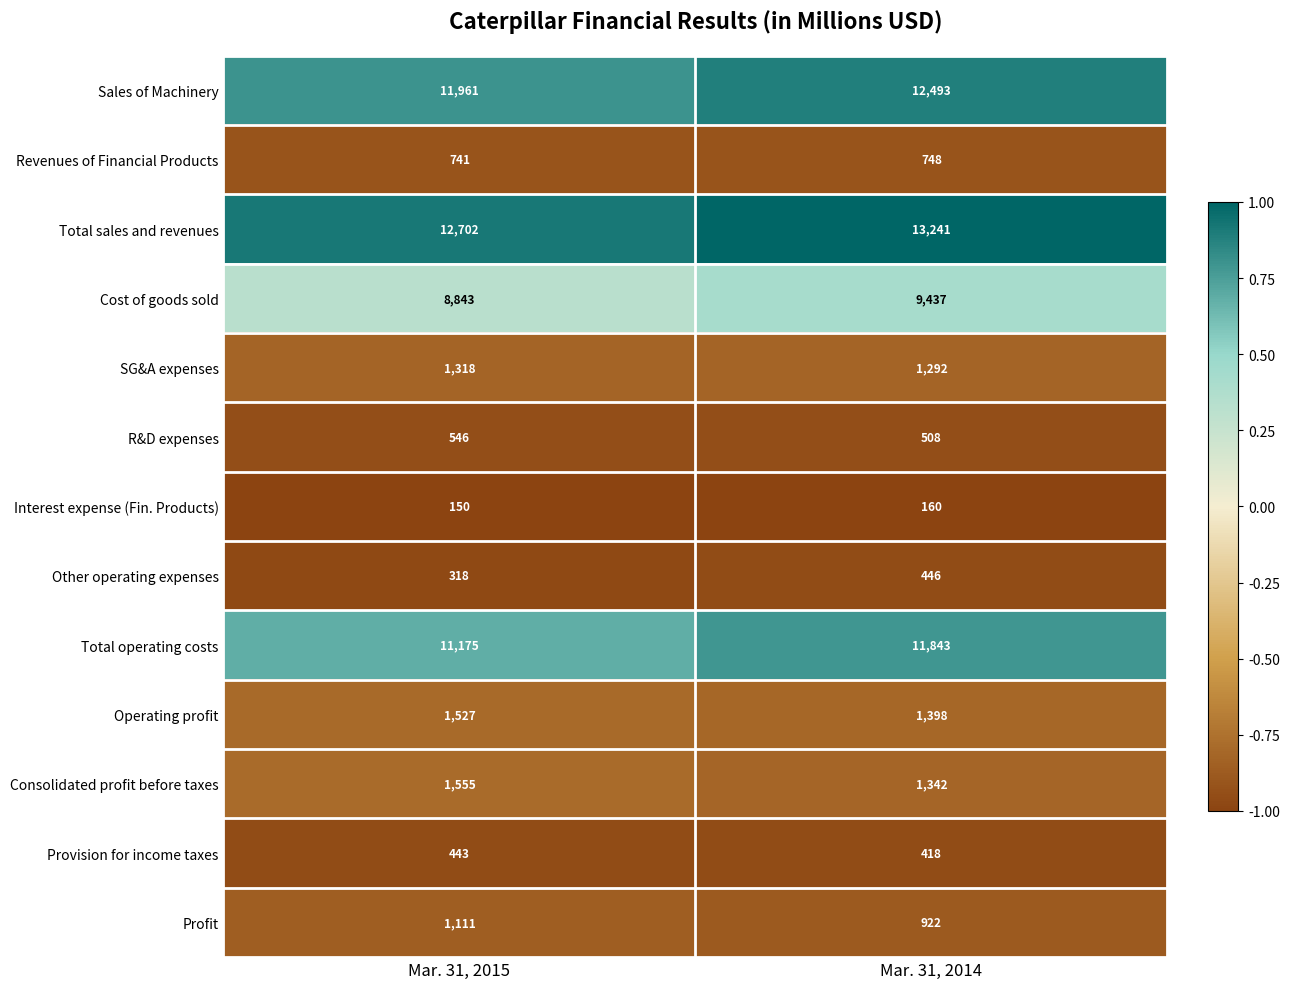

Reading left to right, what are all the values shown in this chart?

Sales of Machinery: 11961	12493
Revenues of Financial Products: 741	748
Total sales and revenues: 12702	13241
Cost of goods sold: 8843	9437
SG&A expenses: 1318	1292
R&D expenses: 546	508
Interest expense (Fin. Products): 150	160
Other operating expenses: 318	446
Total operating costs: 11175	11843
Operating profit: 1527	1398
Consolidated profit before taxes: 1555	1342
Provision for income taxes: 443	418
Profit: 1111	922